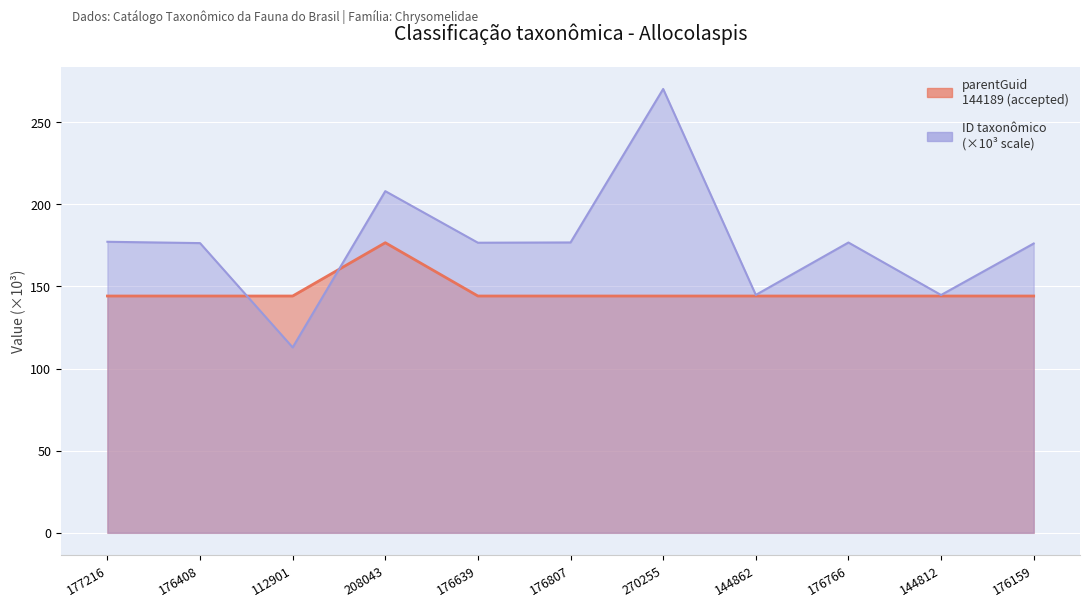

Between 144862 and 208043, which is larger?

208043